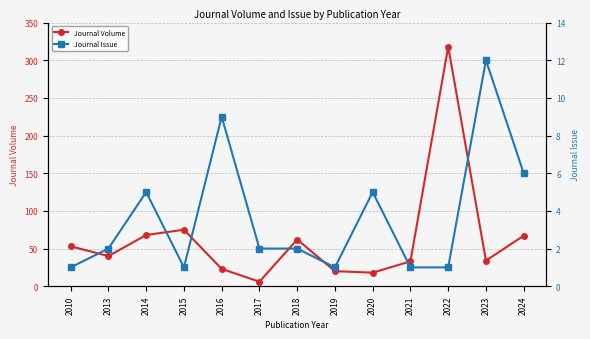

Count the number of data series in this chart.

2